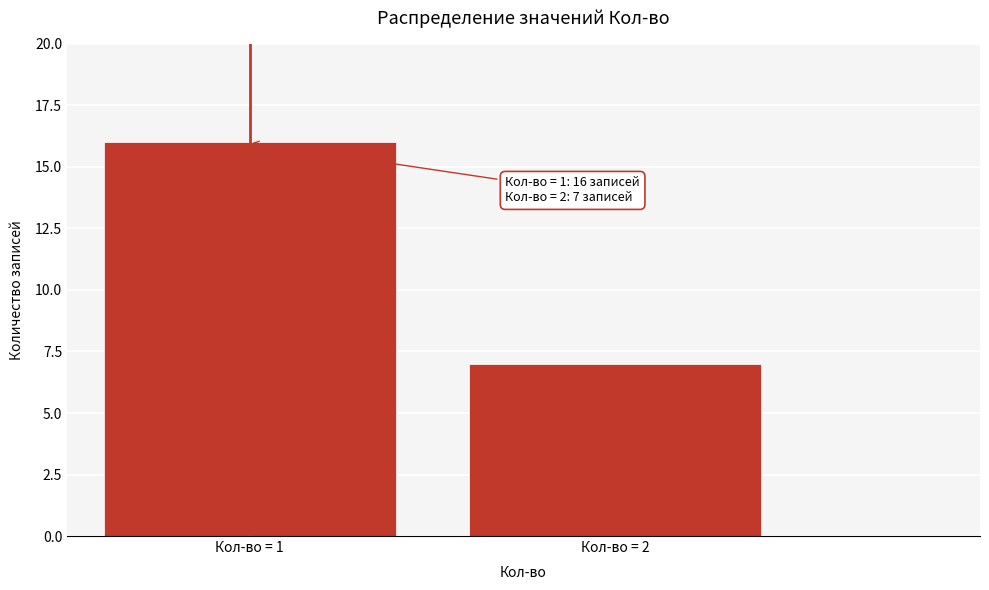

Reading left to right, list all the values displayed in this chart.

Кол-во = 1=16	Кол-во = 2=7